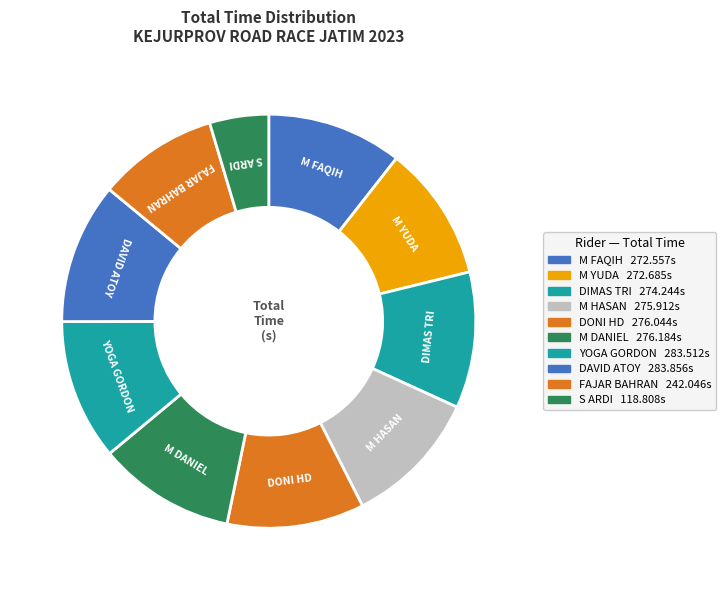

How many segments does this pie chart have?

10